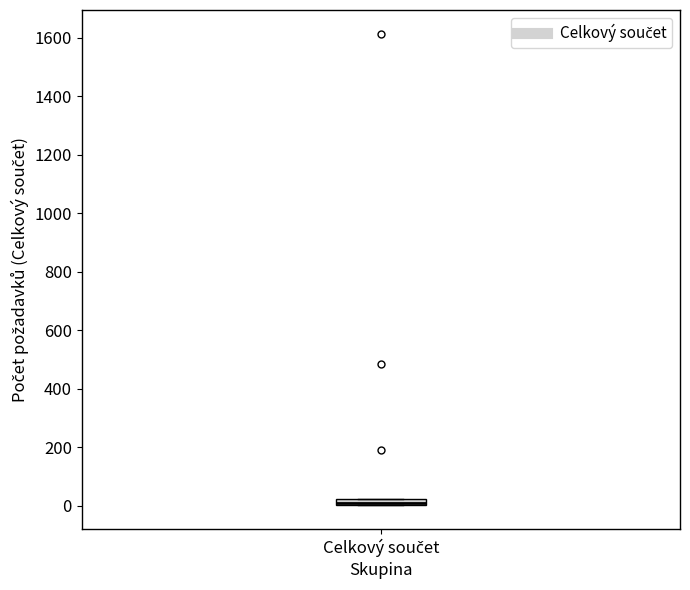

Where is the lower edge of the box for Celkový součet on the y-axis? The values are not printed on the chart, so give them approximately, as read against the axis.

0